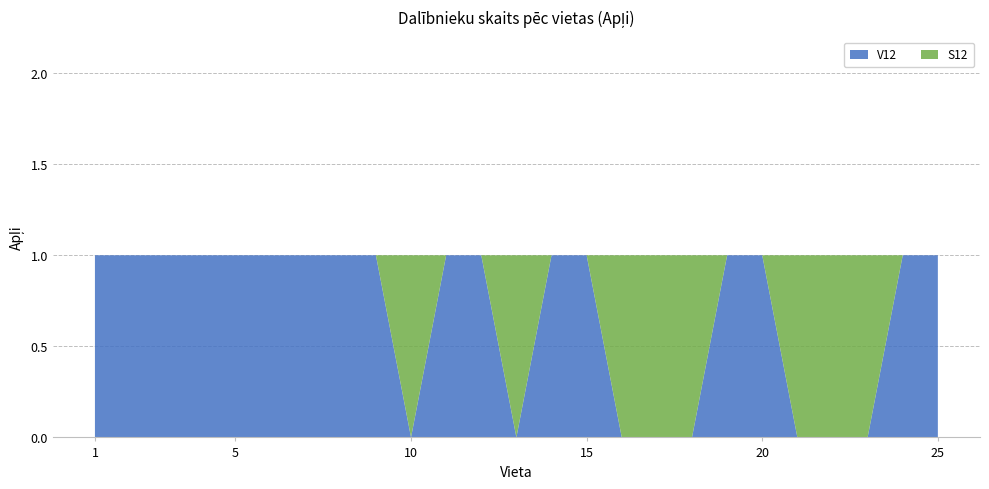

Reading left to right, extract all data points from this chart.

V12: 1=1	2=1	3=1	4=1	5=1	6=1	7=1	8=1	9=1	10=0	11=1	12=1	13=0	14=1	15=1	16=0	17=0	18=0	19=1	20=1	21=0	22=0	23=0	24=1	25=1
S12: 1=0	2=0	3=0	4=0	5=0	6=0	7=0	8=0	9=0	10=1	11=0	12=0	13=1	14=0	15=0	16=1	17=1	18=1	19=0	20=0	21=1	22=1	23=1	24=0	25=0